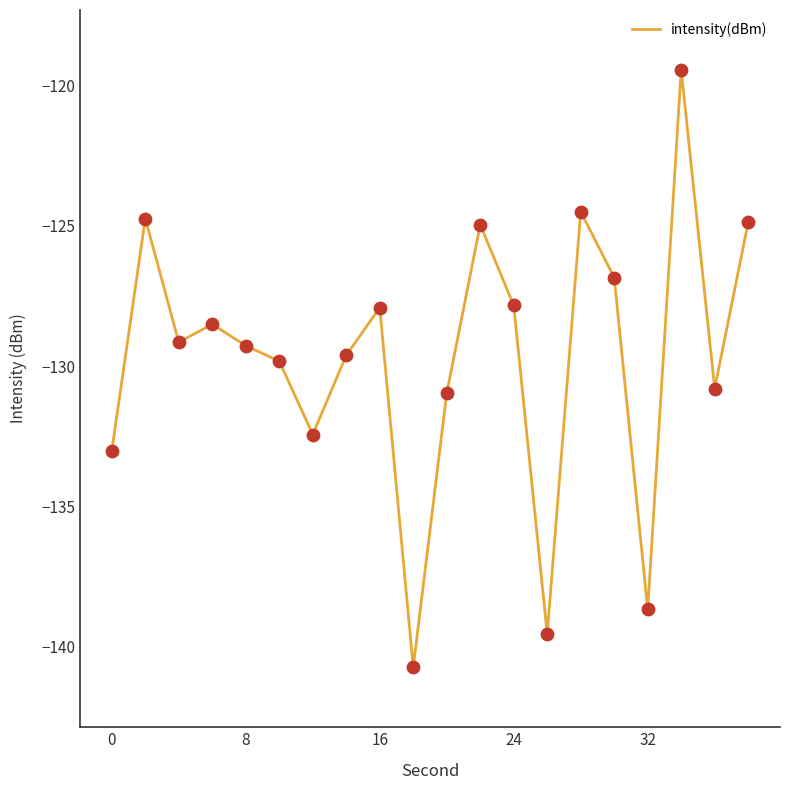

What is the greatest value displayed?

-119.4